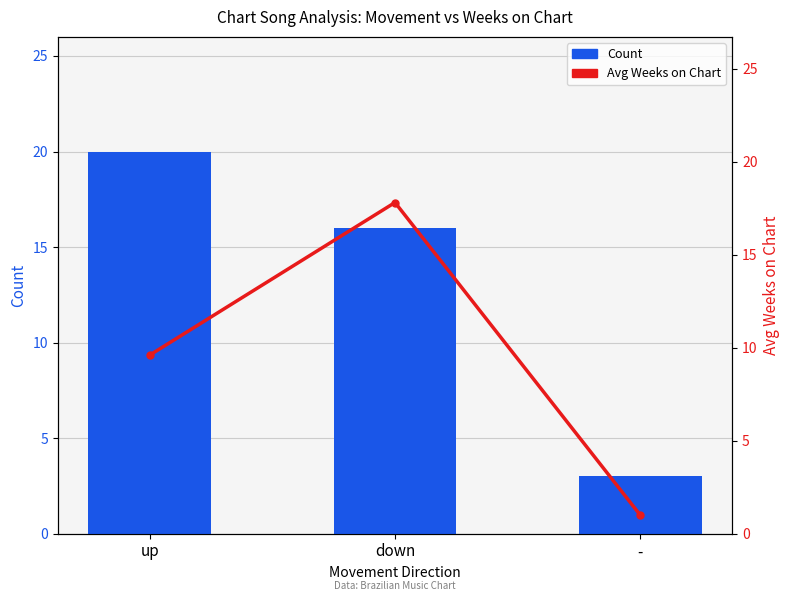

Reading left to right, list all the values displayed in this chart.

Count: up=20.0	down=16.0	-=3.0
Avg Weeks on Chart: up=9.6	down=17.8	-=1.0